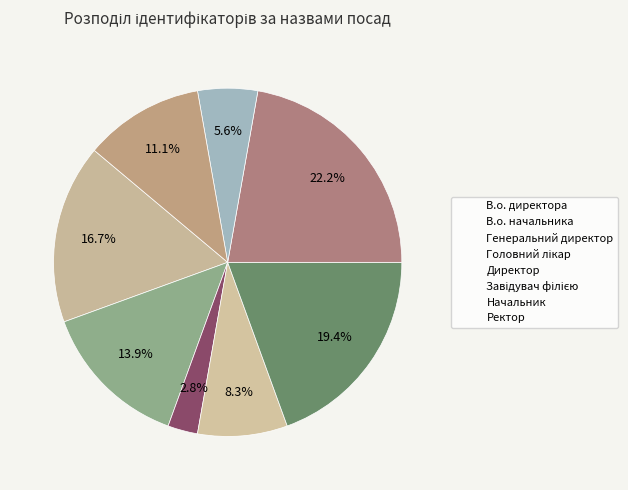

How many segments does this pie chart have?

8